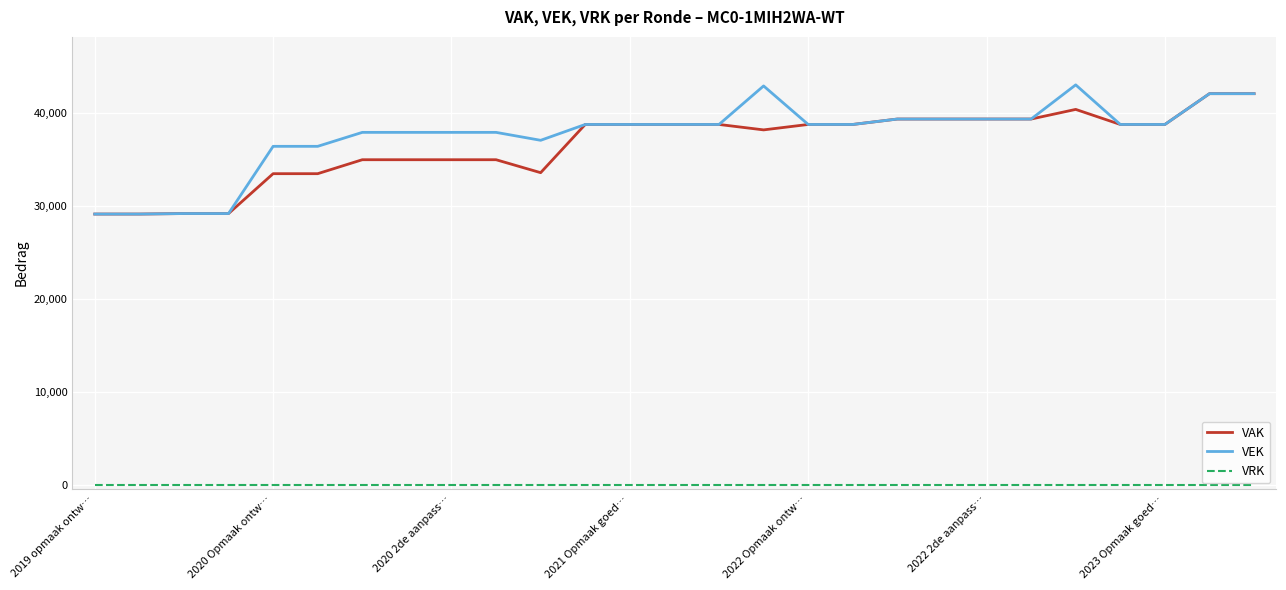

At how many categories does at least one series exceed 40696?

4